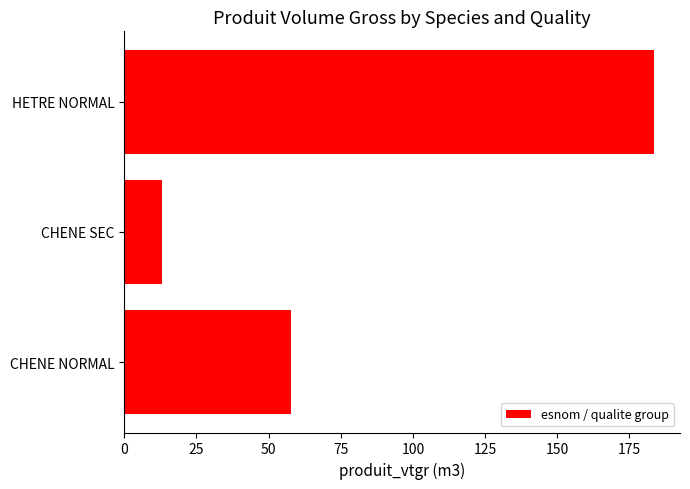

What is the sum of all values?

254.0